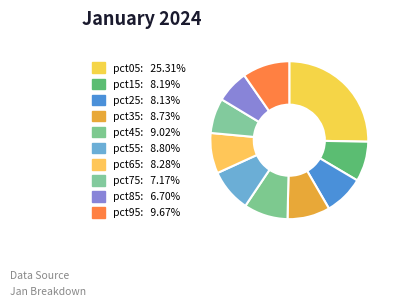

What is the smallest slice in the pie chart?

pct85